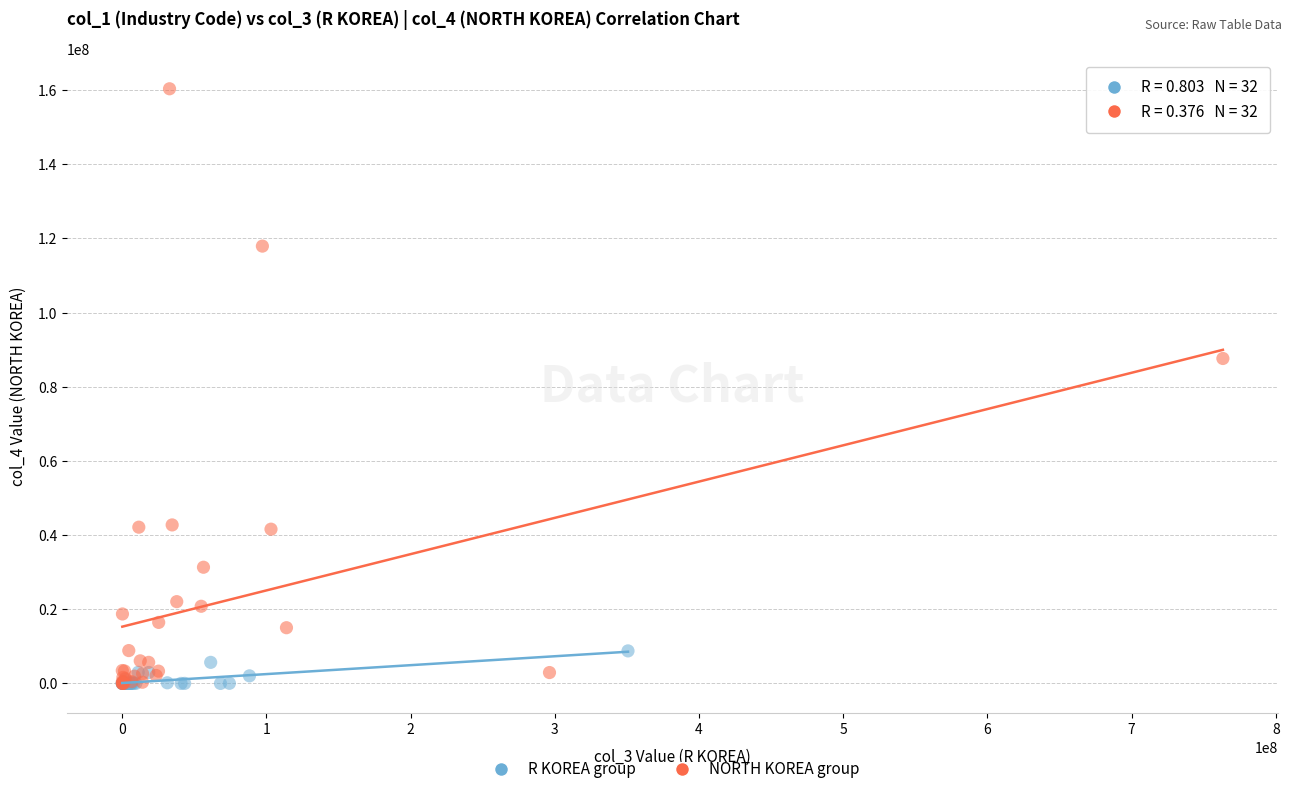

Which series contains the highest Y value?

NORTH KOREA group